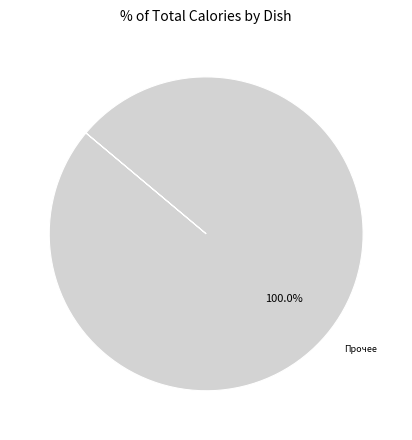

Does any single category account for the majority?

Yes